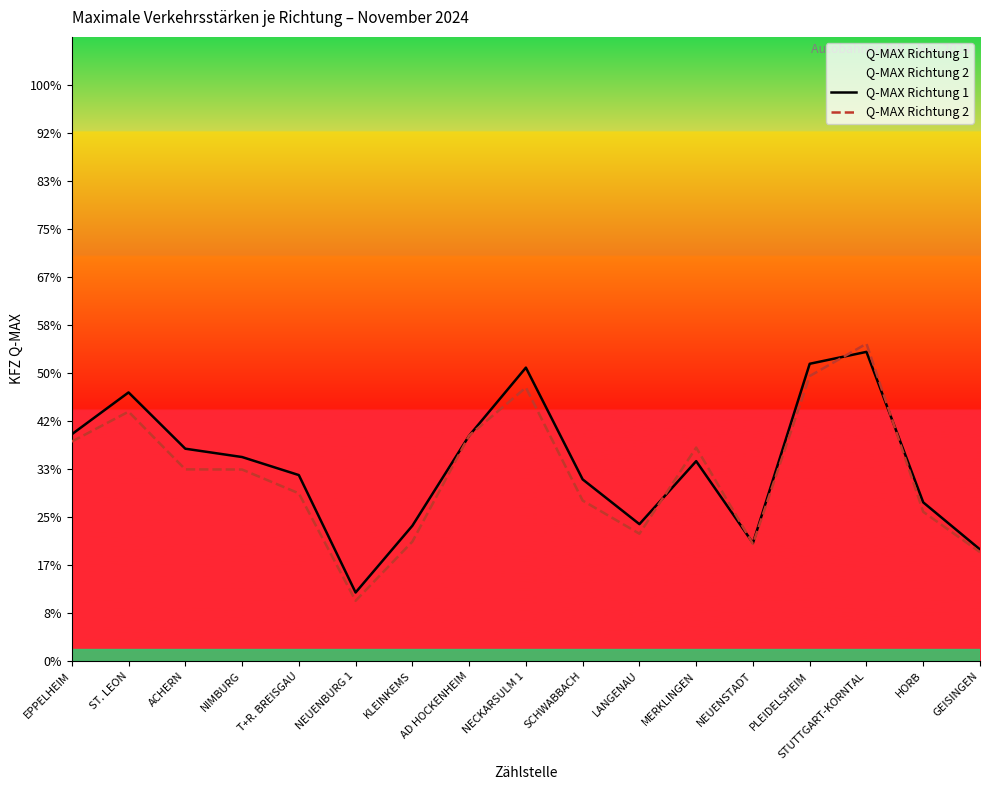

List the series in order of their overall mean, highest first.

Q-MAX Richtung 1, Q-MAX Richtung 2